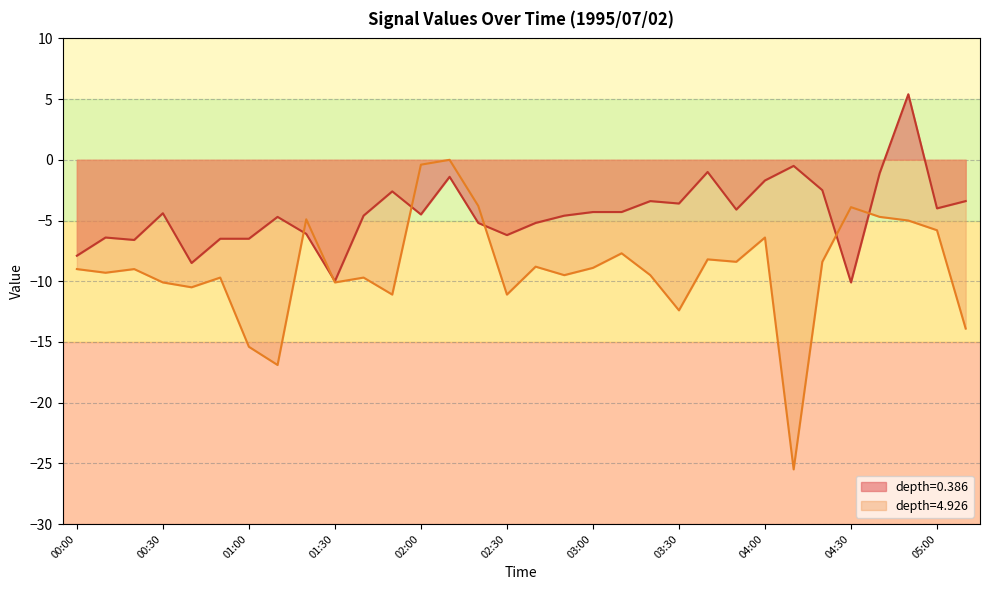

Where is the data nearest to the value -2?

04:00